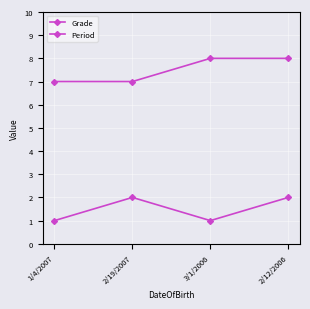

The Period series shows 1 at 1/4/2007. True or false?

False